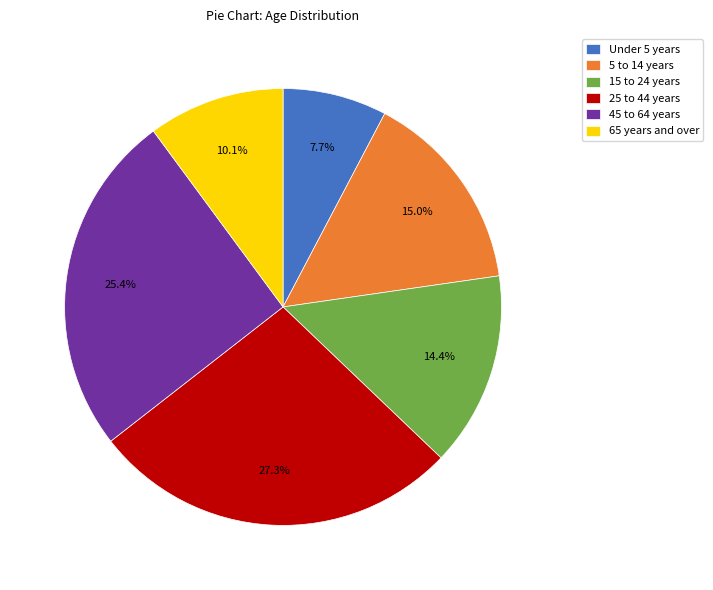

To the nearest percent, what is the combined percentage of 15 to 24 years and Under 5 years?

22%